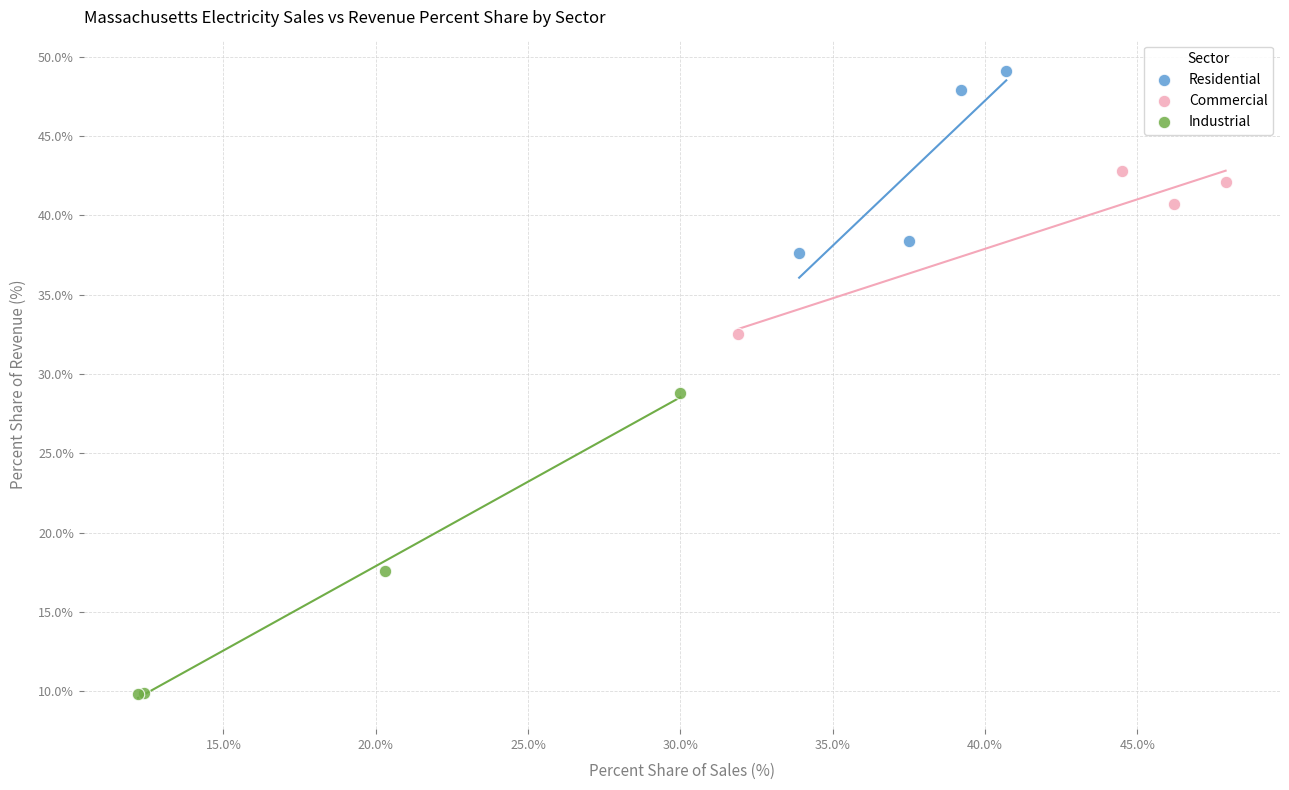

Which series has the widest spread of Y values?

Industrial